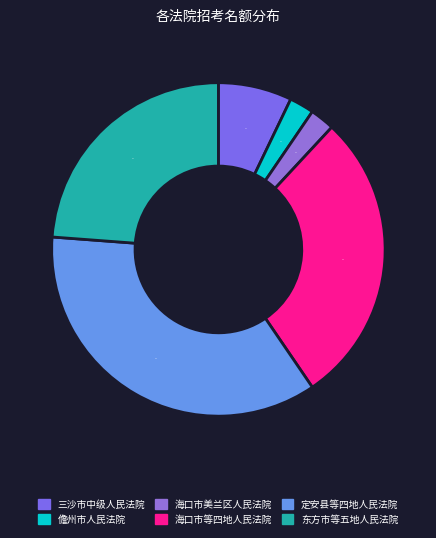

Which slice is the smallest?

儋州市人民法院